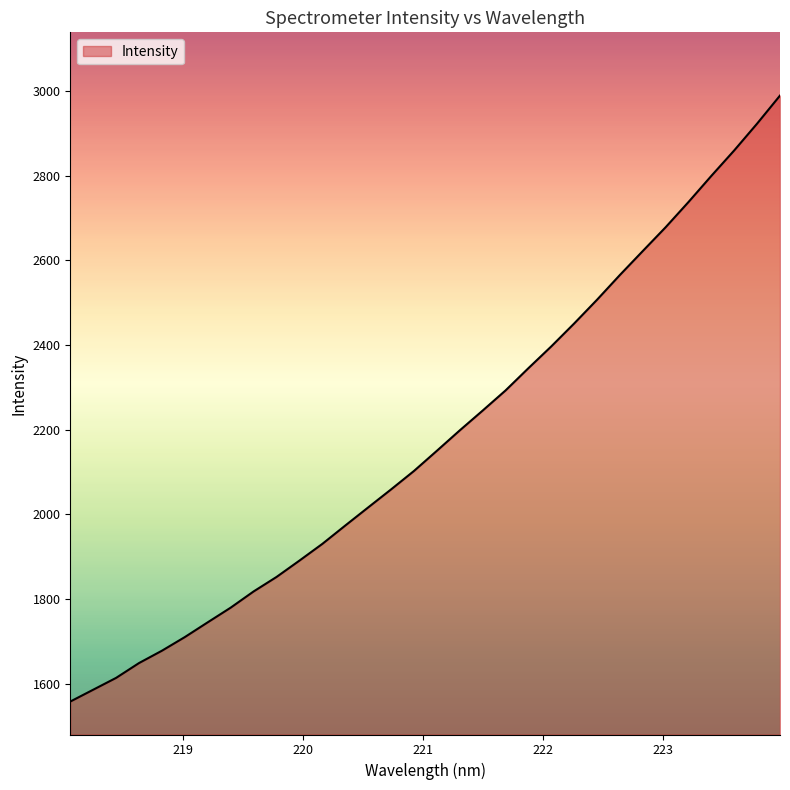

What is the minimum value shown in the chart?

1557.4